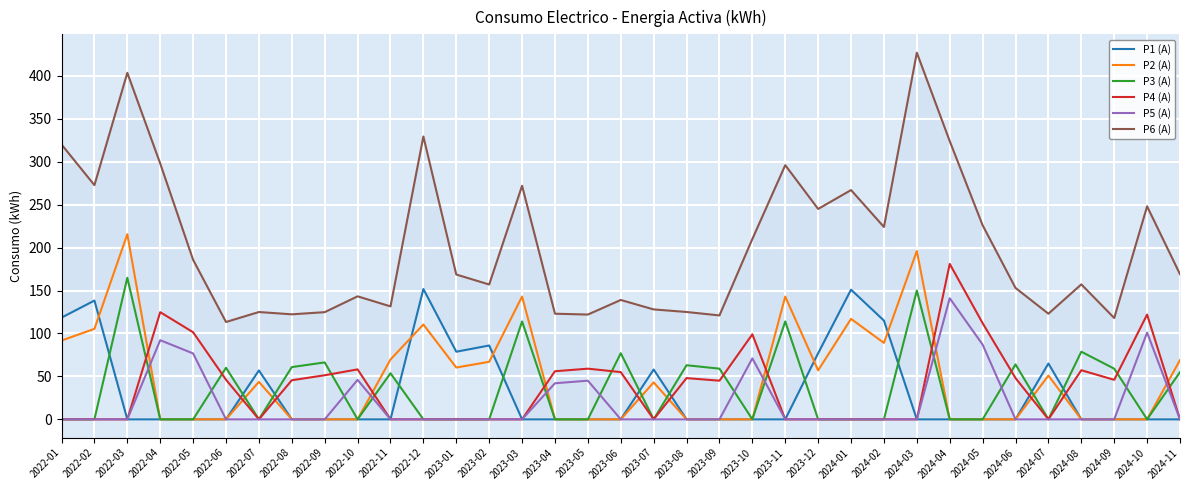

How many categories are shown in the chart?

35